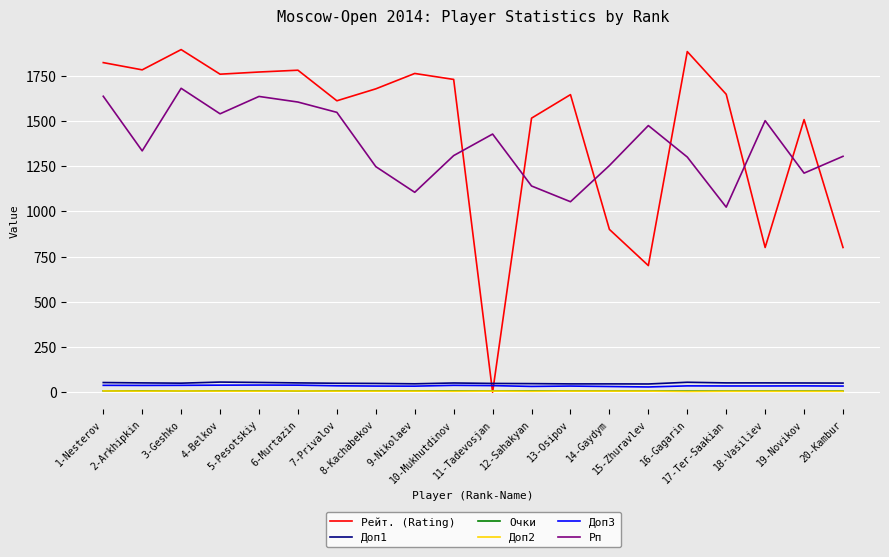

Where is Рп nearest to the value 1351?

2-Arkhipkin